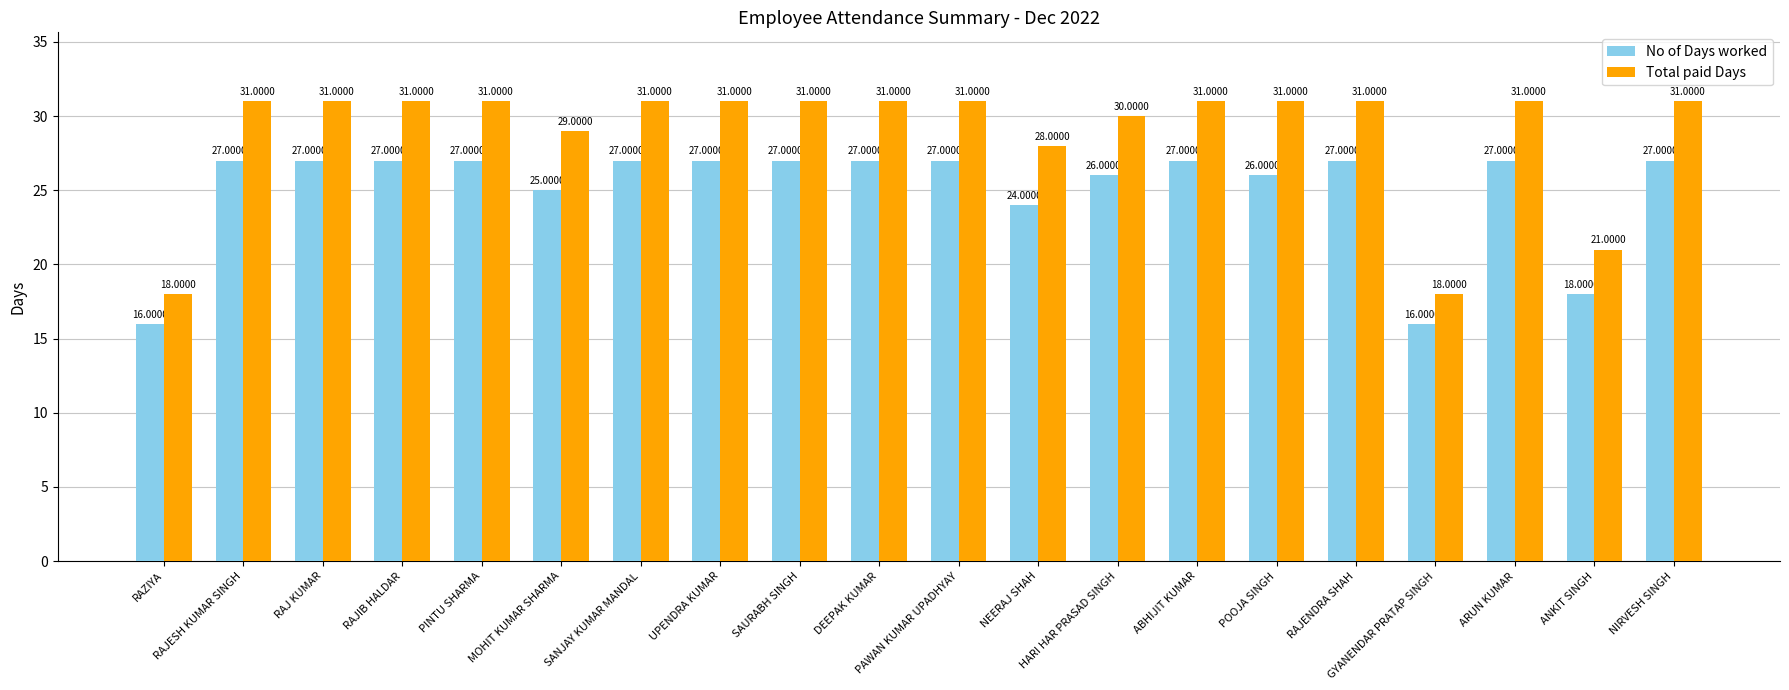

List the series in order of their overall mean, highest first.

Total paid Days, No of Days worked